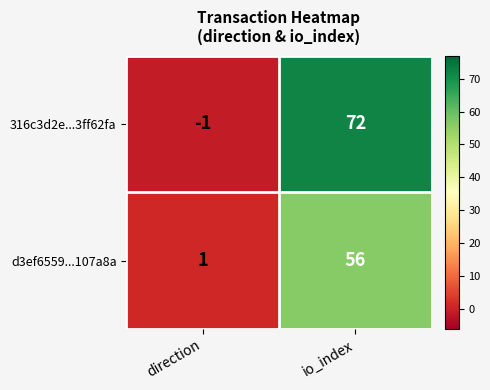

What is the spread (max minus min) of values at io_index?

16